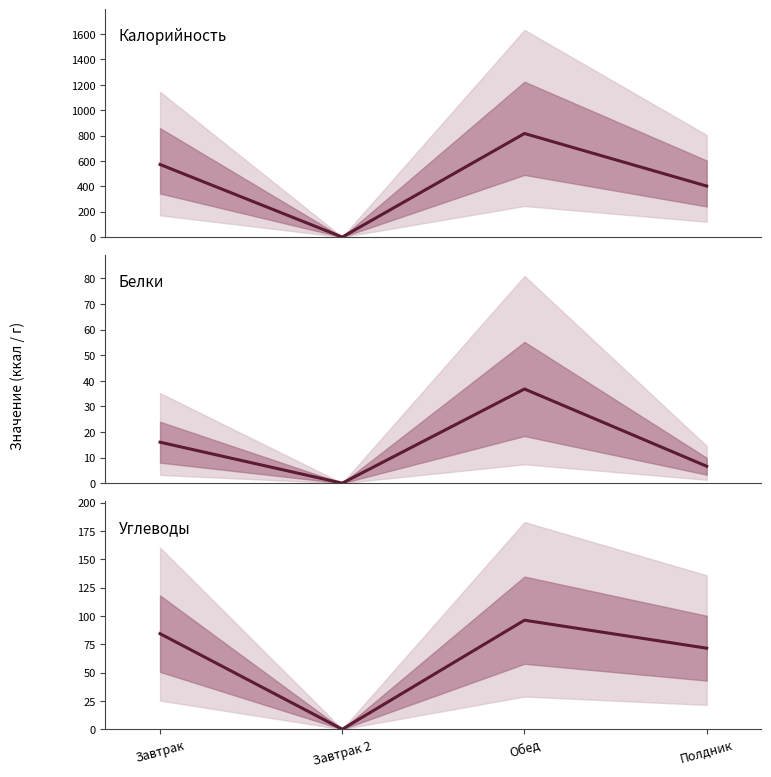

In Белки, how many points are higher than both neighbors (excluding endpoints)?

1